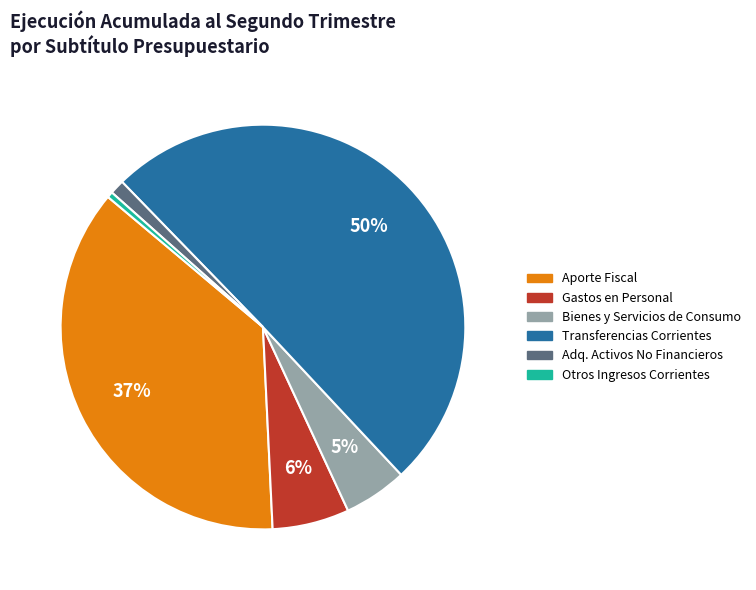

Count the number of slices in the pie.

6